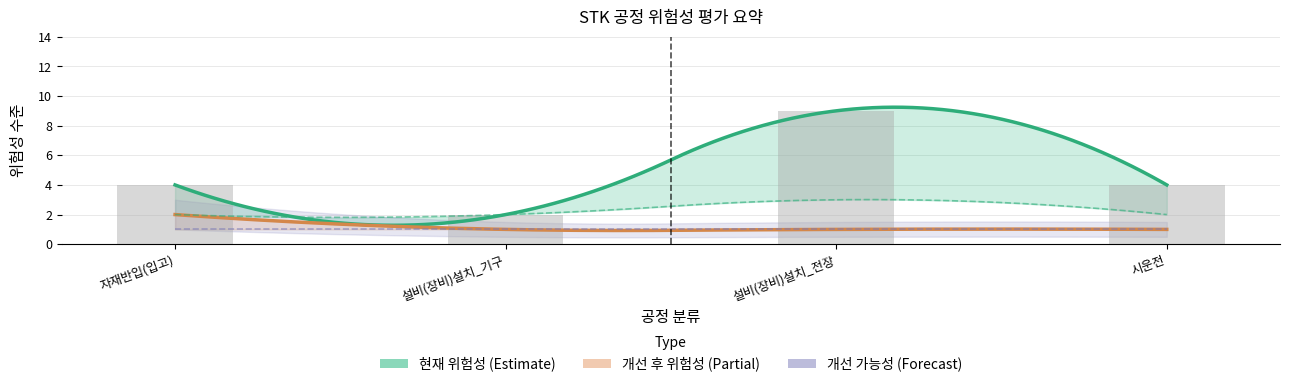

Are the bars horizontal?

No